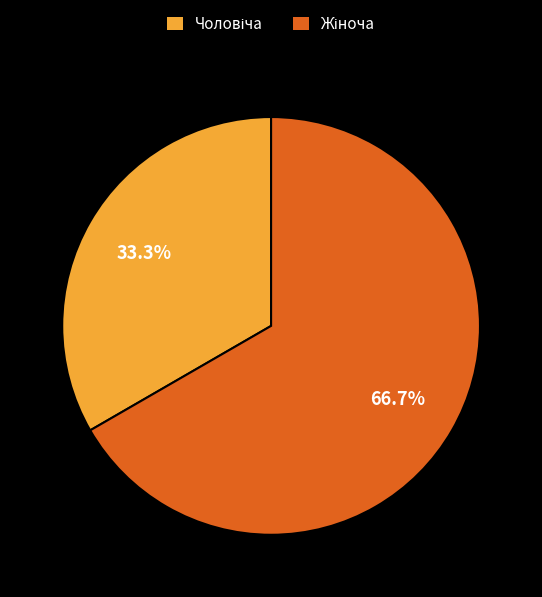

How many segments does this pie chart have?

2